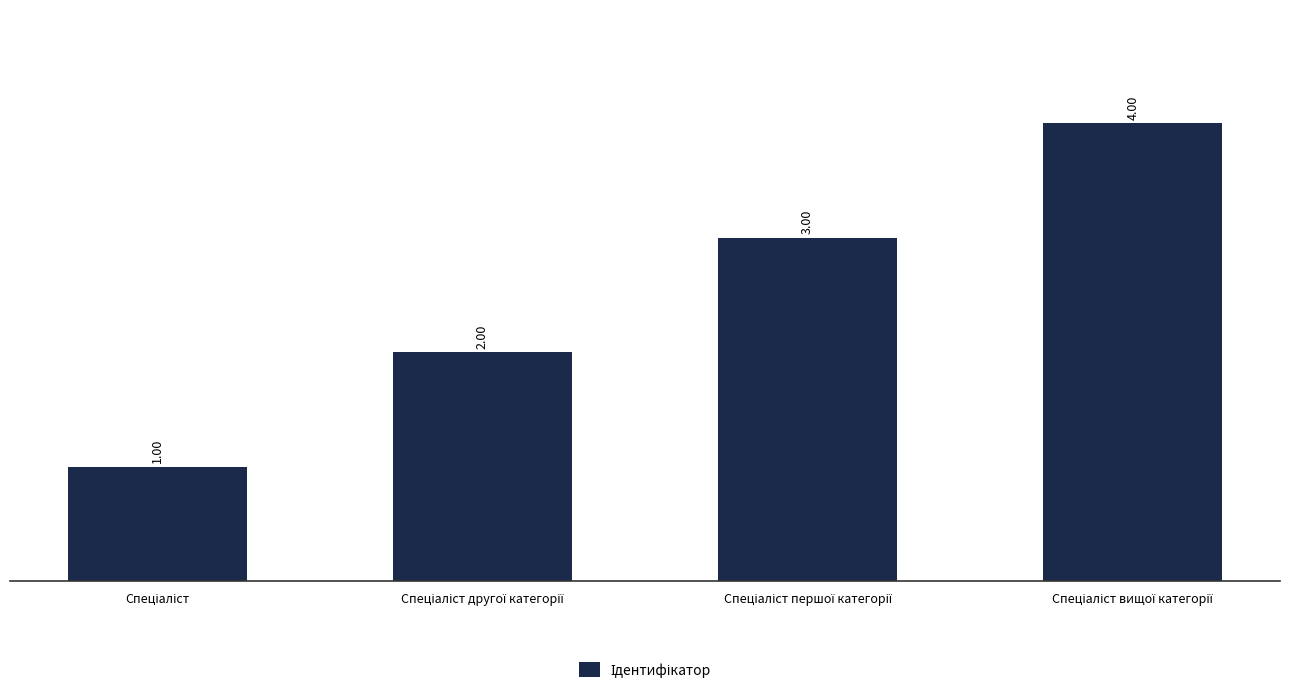

What is the sum of all values?

10